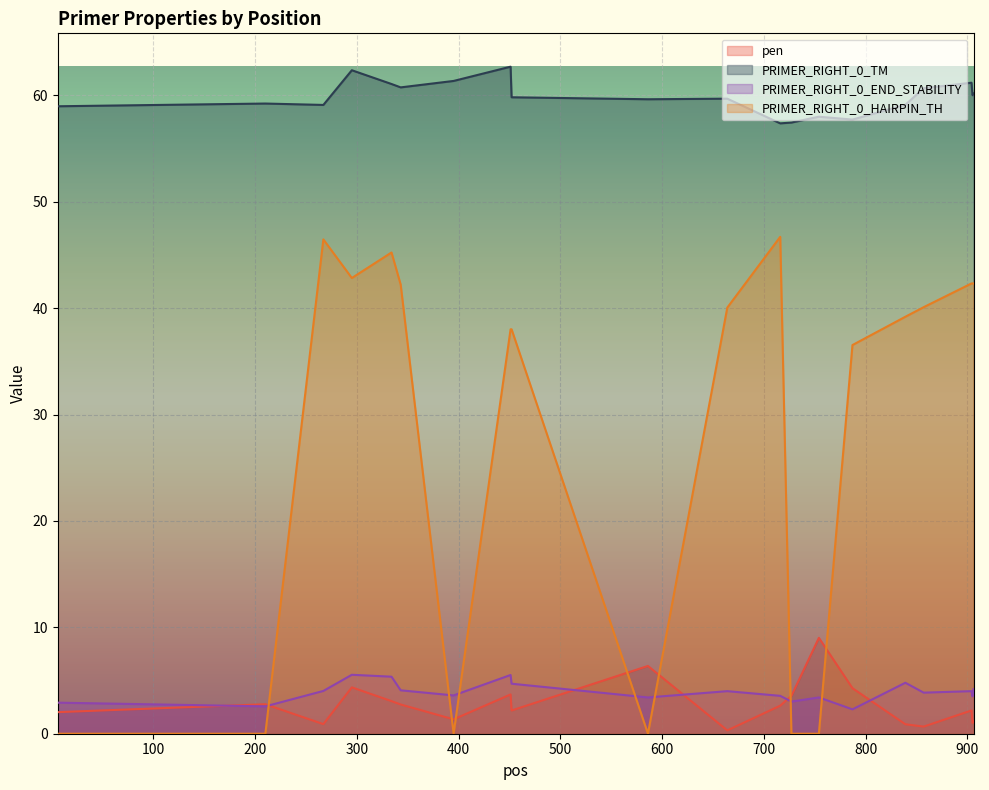

At which category is the sum across all series the highest?

295